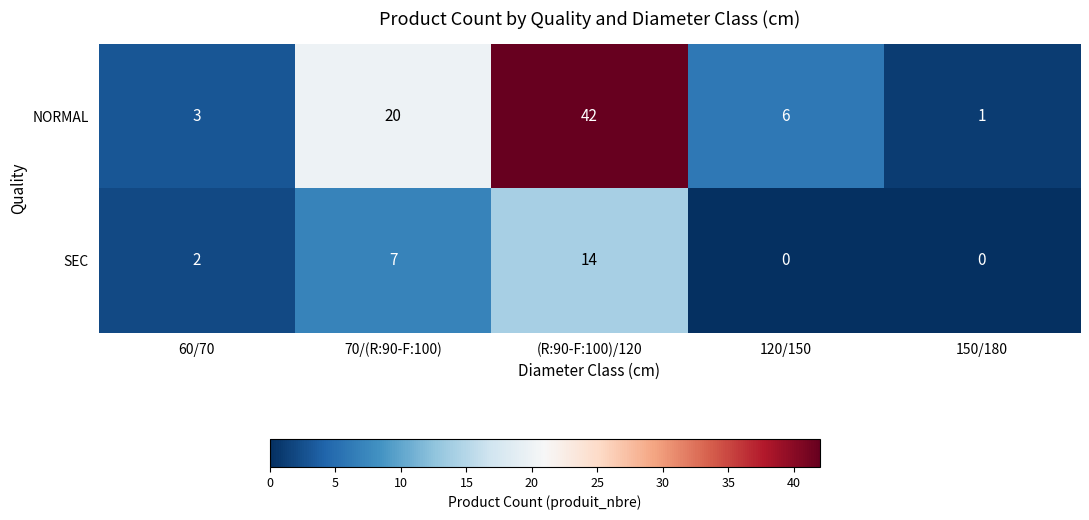

At how many categories does at least one series exceed 30?

1